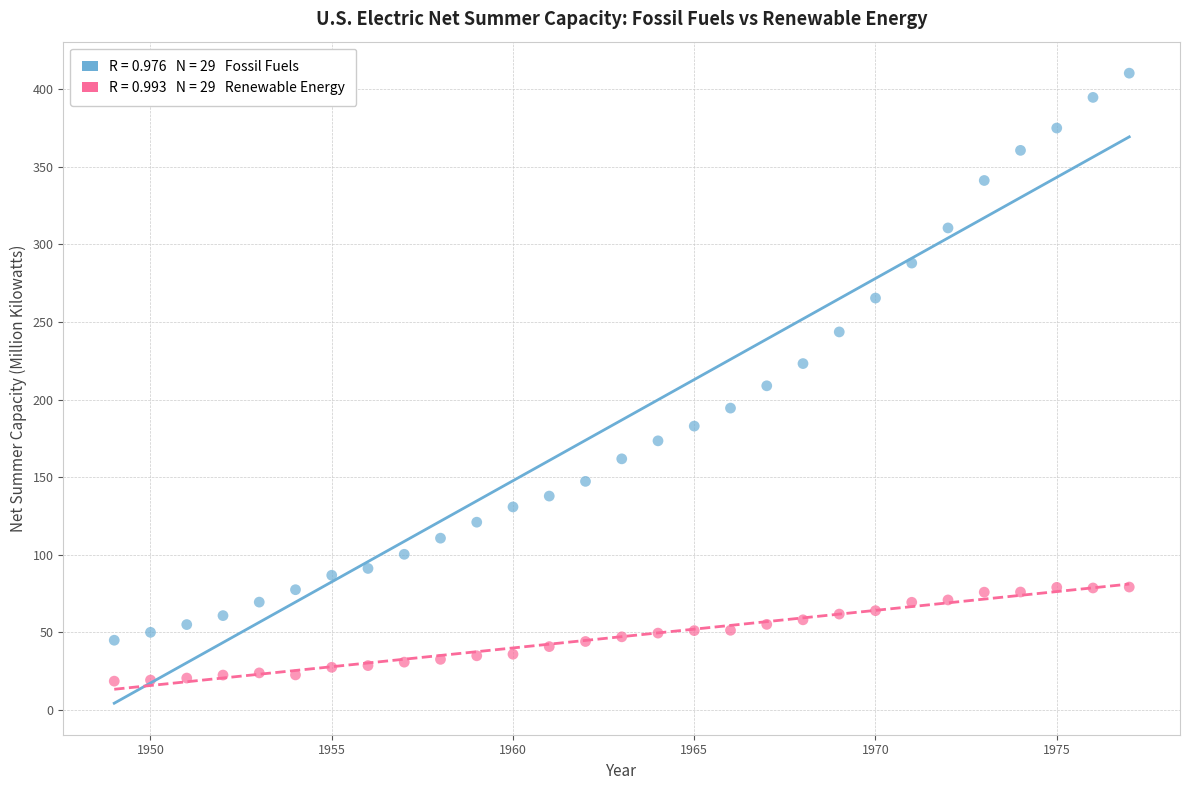

Across all data points, what is the range of Y values (max minus min)?

391.9